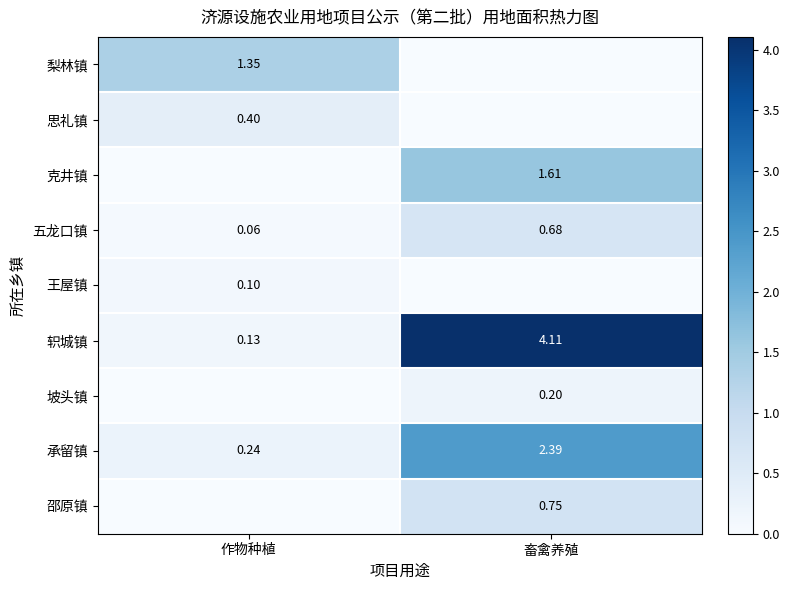

Is the value of 五龙口镇 at 作物种植 greater than the value of 邵原镇 at 畜禽养殖?

No